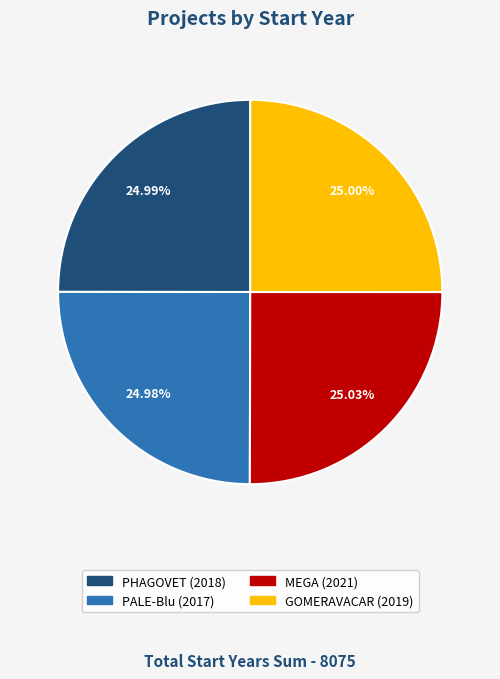

Is there a majority slice in this chart?

No